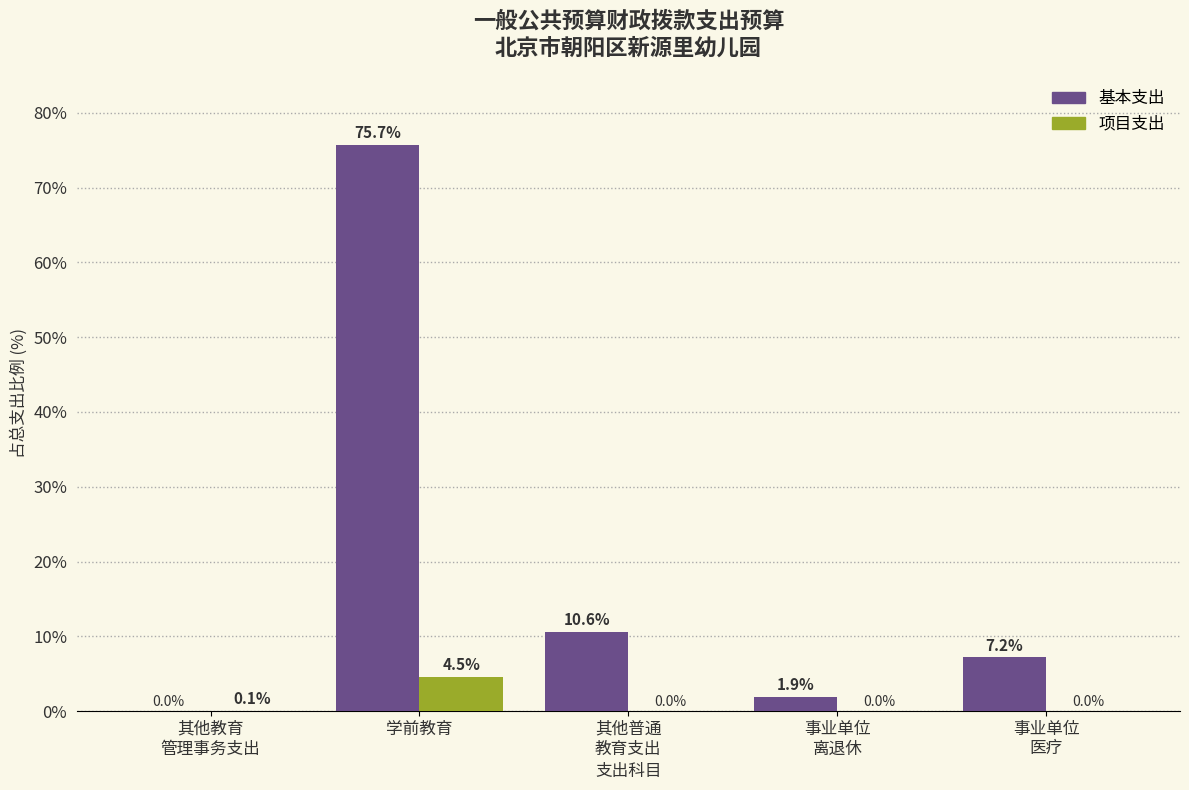

Which category has the highest value in the 基本支出 series?

学前教育